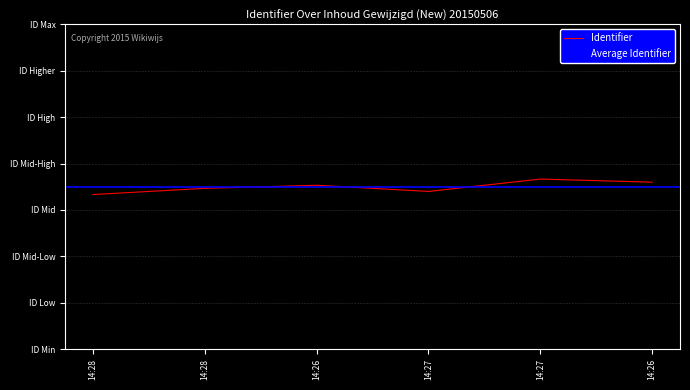

List the labels in order of value, smallest first.

14:28, 14:27, 14:28, 14:26, 14:26, 14:27